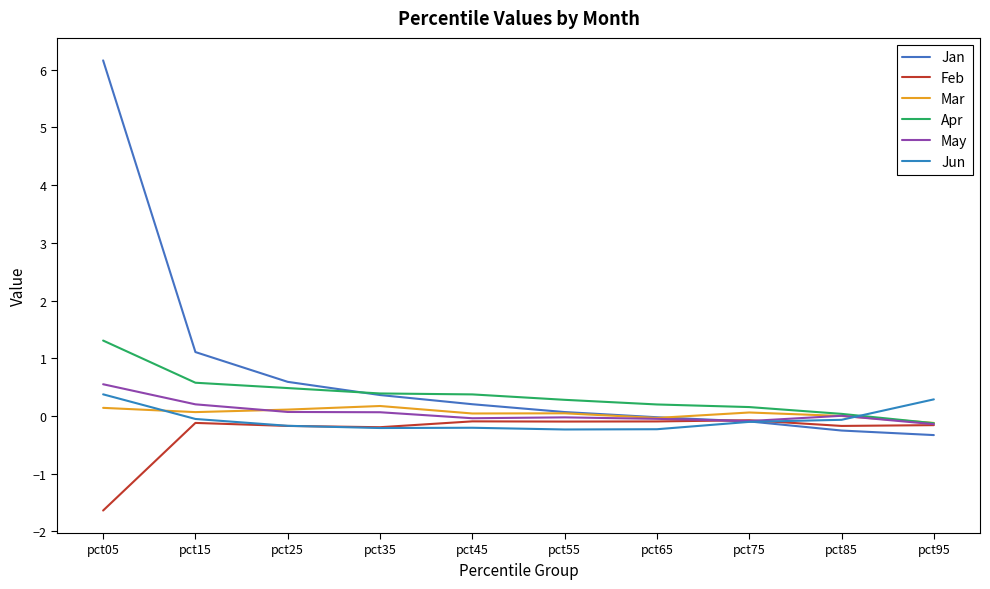

What is the maximum value for May?

0.5